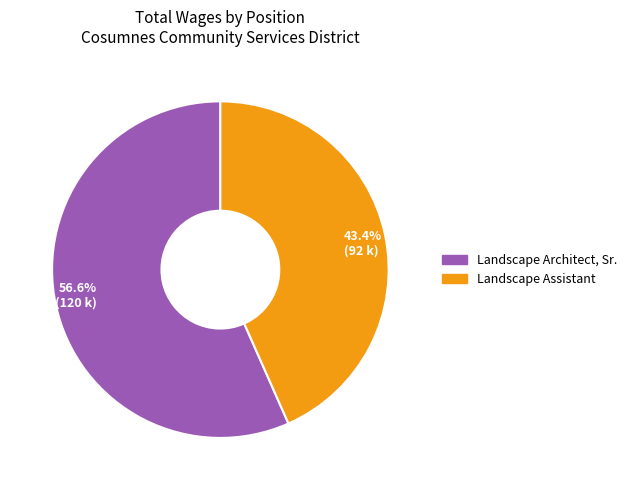

To the nearest percent, what is the combined percentage of Landscape Assistant and Landscape Architect, Sr.?

100%